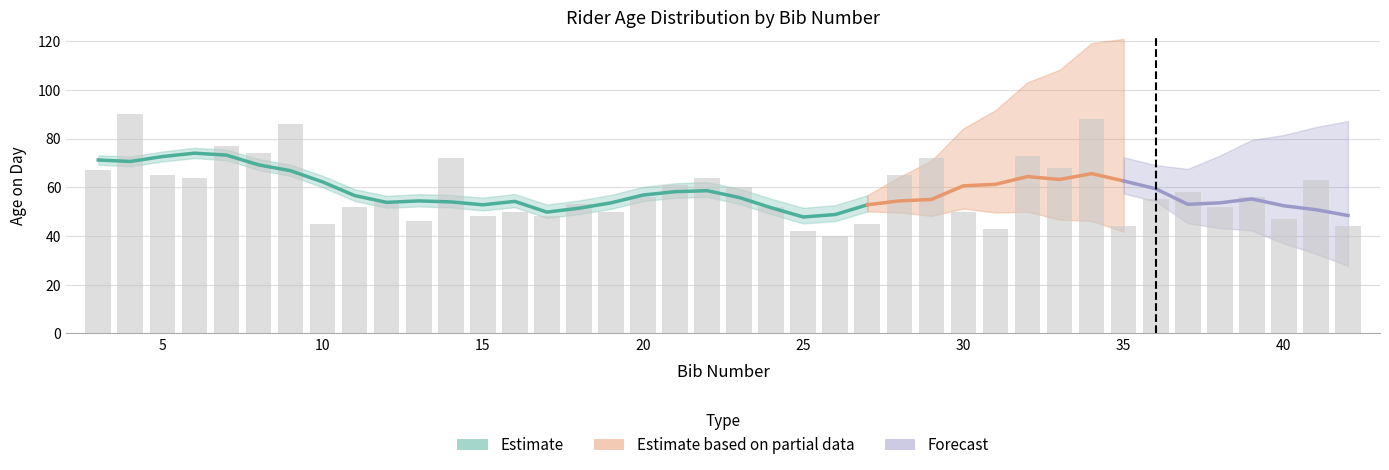

The chart shows a value of 98 at 33. True or false?

False